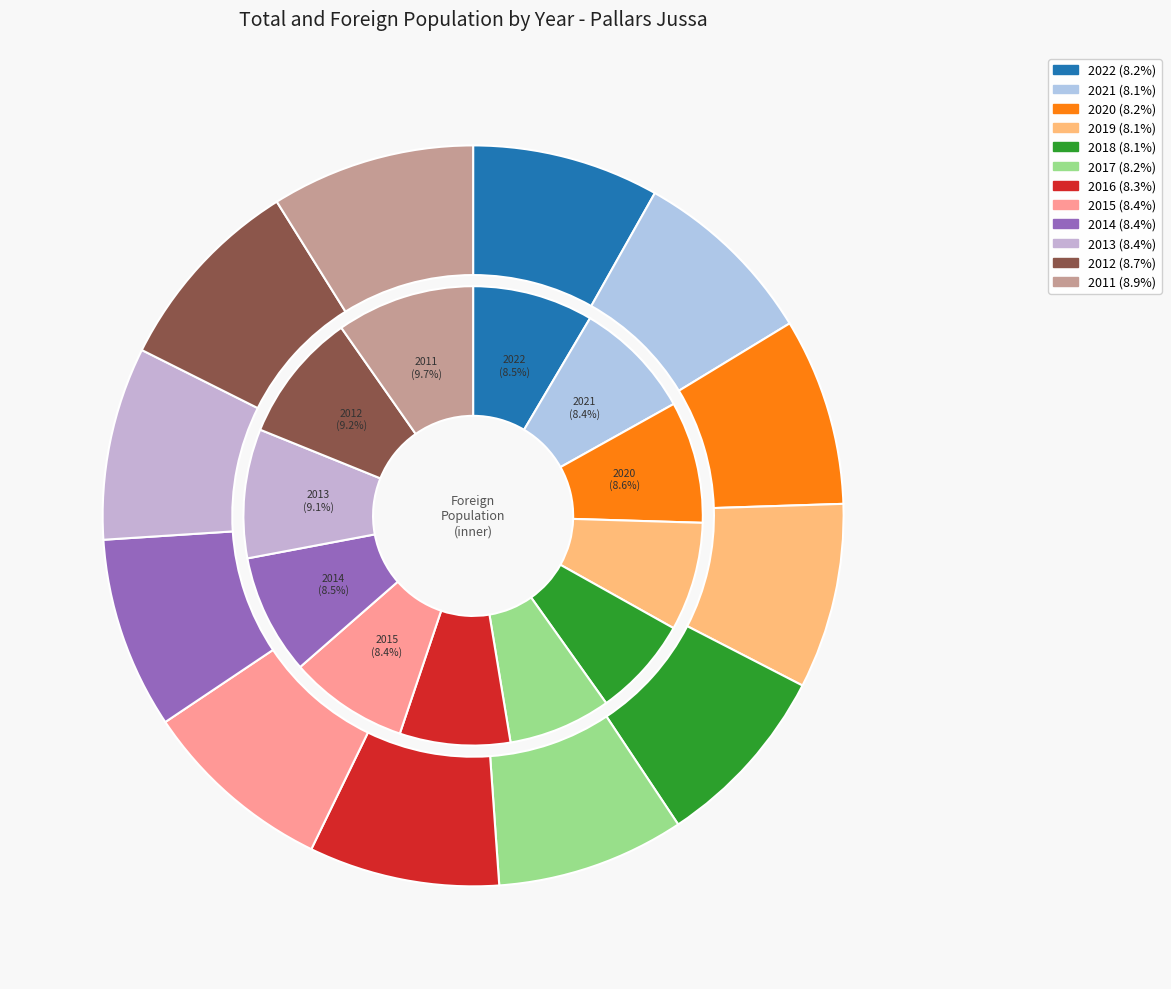

Do 2022 and 2017 together represent more than half of the pie?

No